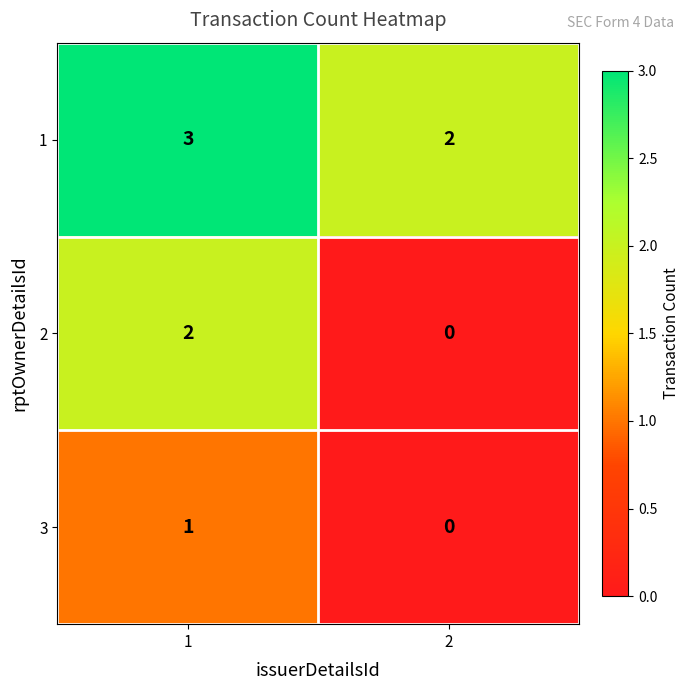

The value of 2 at 1 is 3. True or false?

False